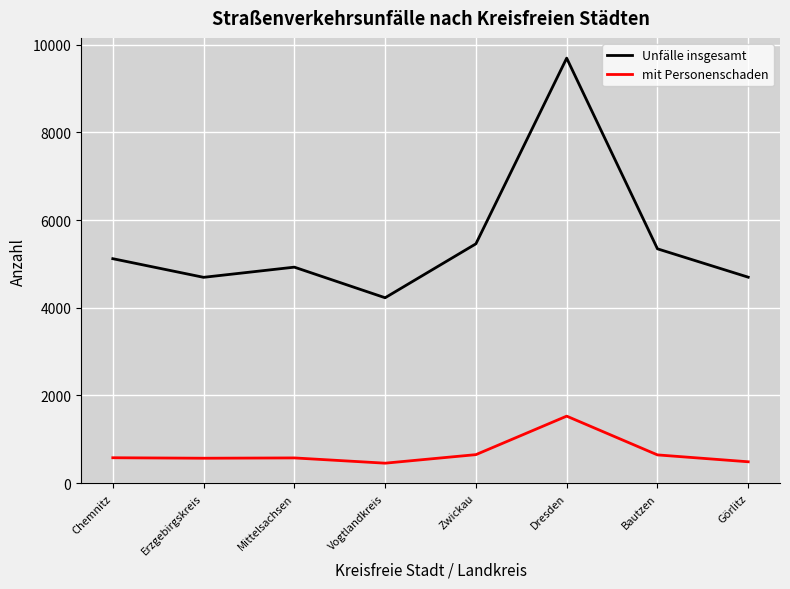

Which series has the largest range (max minus min)?

Unfälle insgesamt